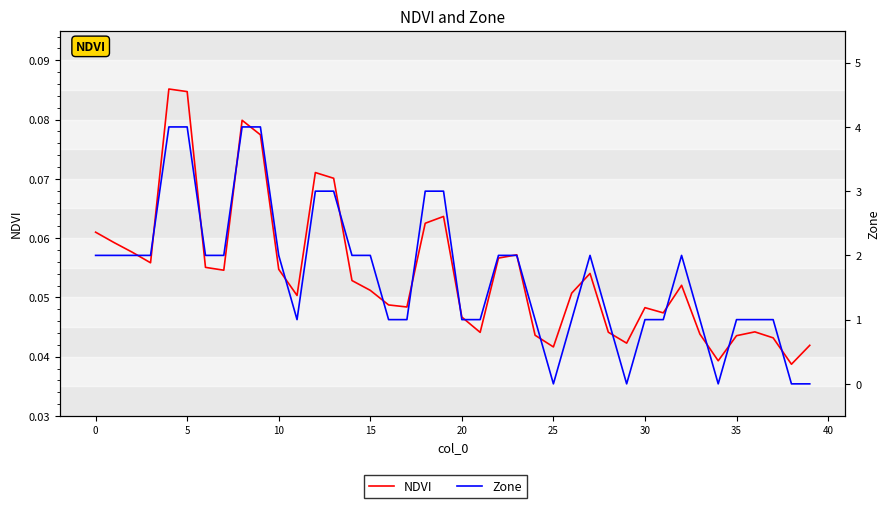

Does the chart have visible grid lines?

No